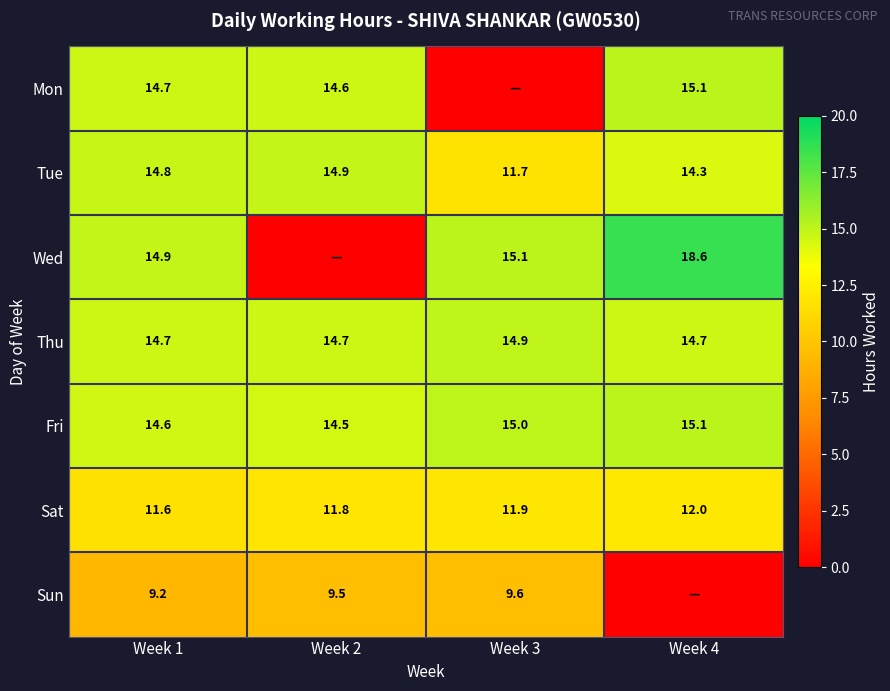

True or false: Fri has a value of 3.6 at Week 3.

False